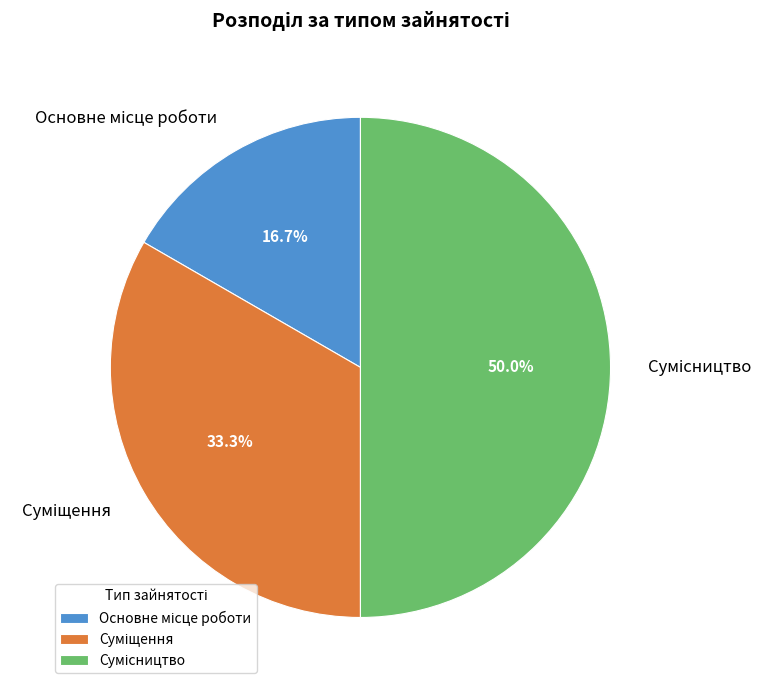

Which has a higher value, Основне місце роботи or Суміщення?

Суміщення